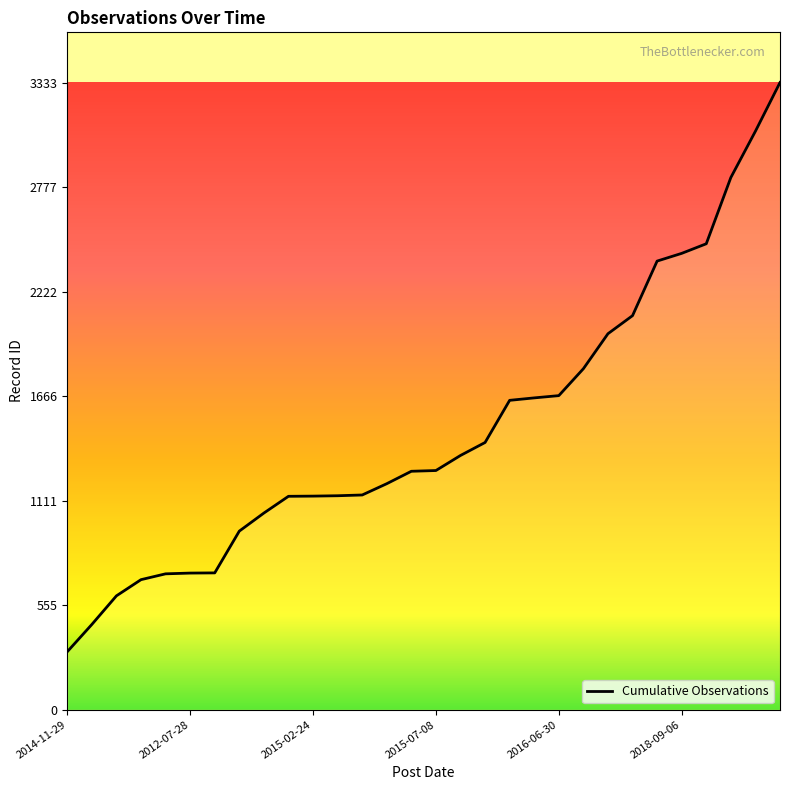

What is the average value?

1489